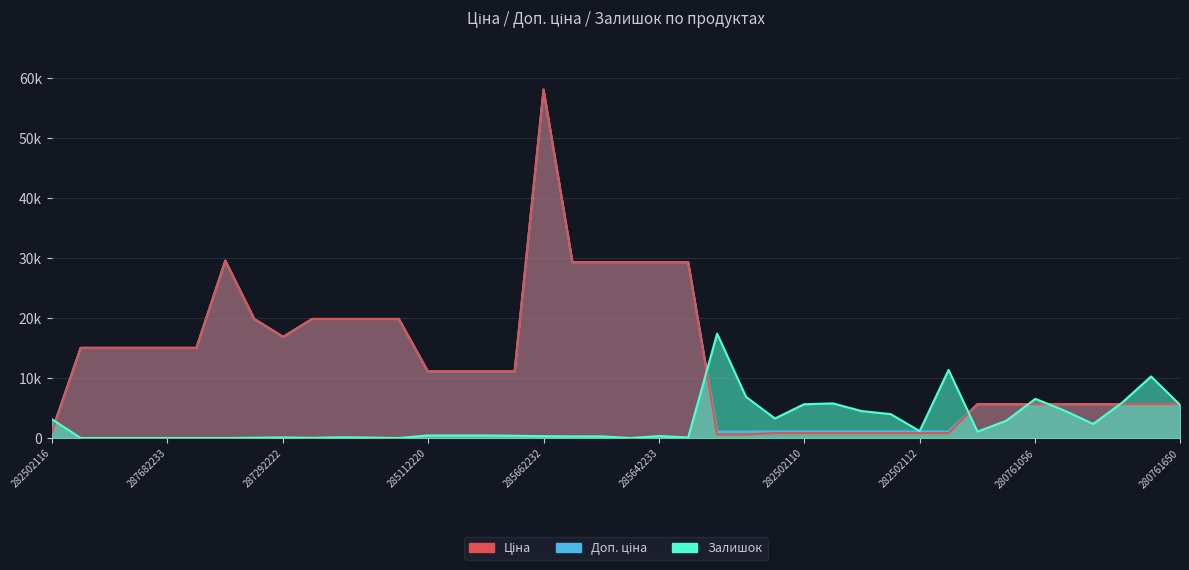

How many data points does each series have?

40